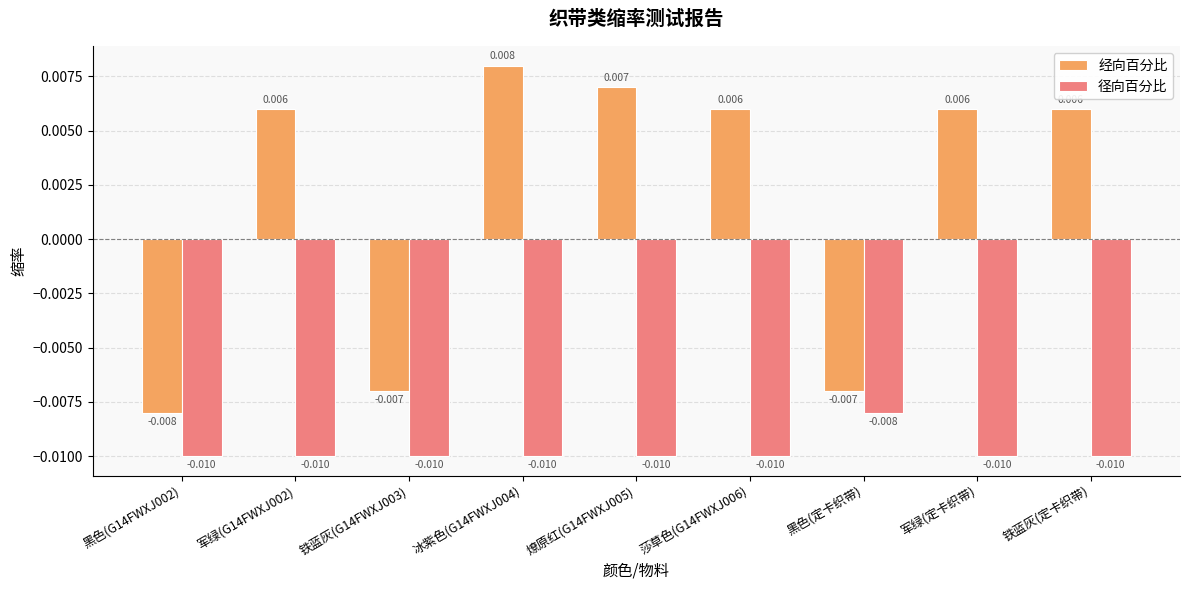

Count the number of categories in the chart.

9